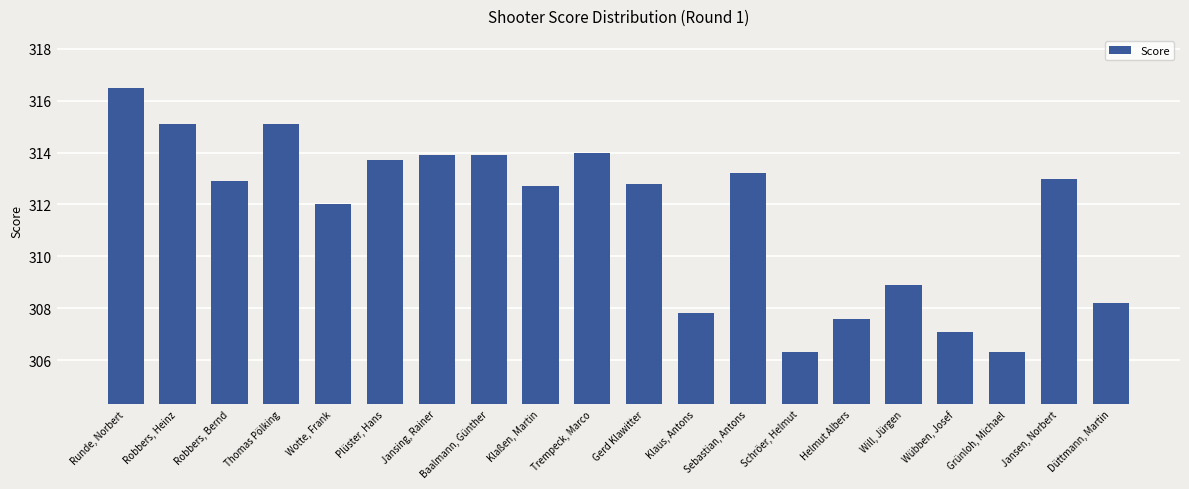

Which has a higher value, Helmut Albers or Thomas Pölking?

Thomas Pölking